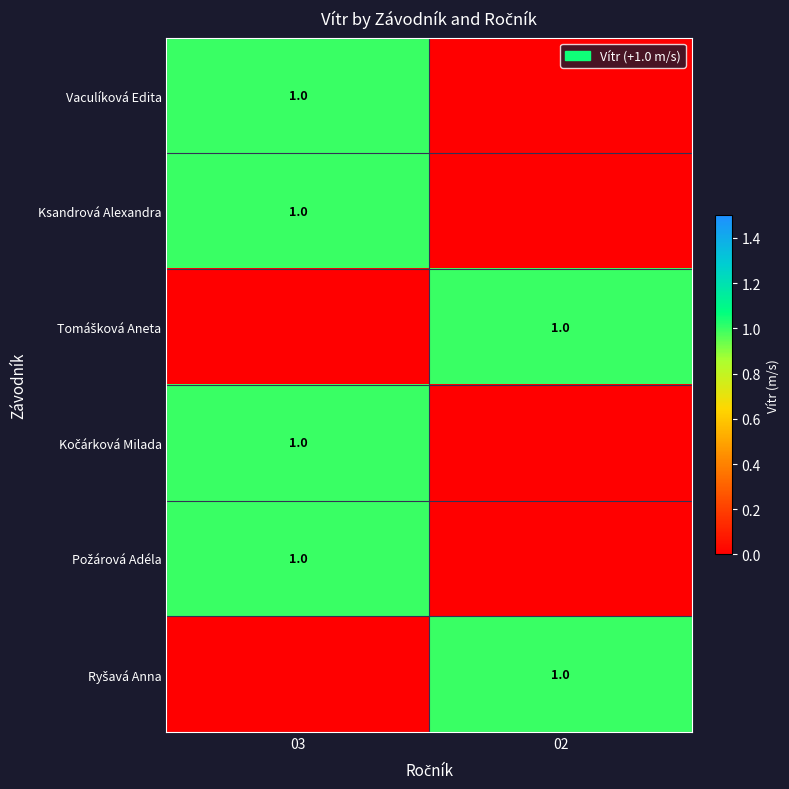

Is it true that Vaculíková Edita equals 1 at 03?

True